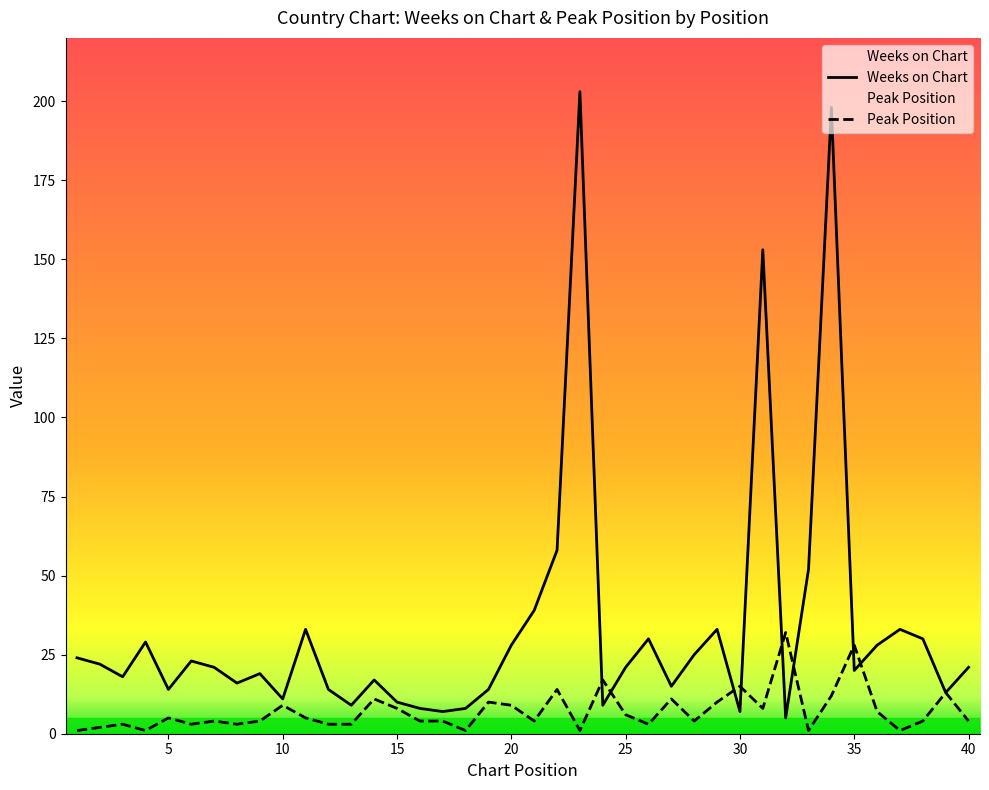

Which category has the lowest value across all series?

1